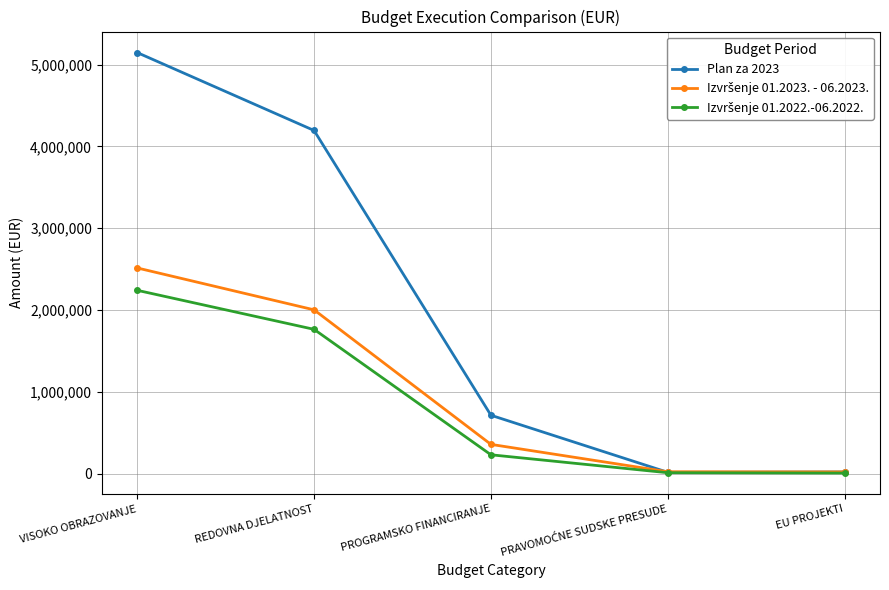

True or false: Plan za 2023 has a value of 712767.1 at PROGRAMSKO FINANCIRANJE.

True